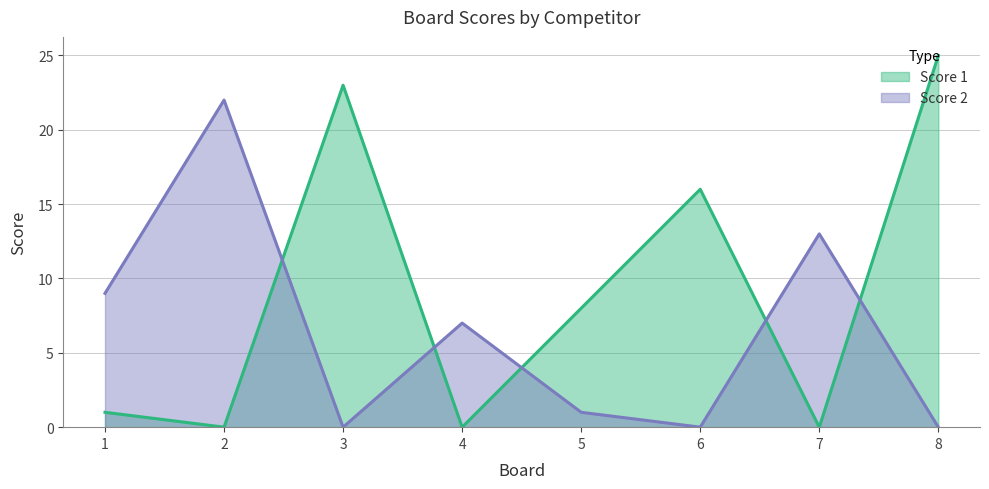

The Score 1 series shows 0 at 1. True or false?

False